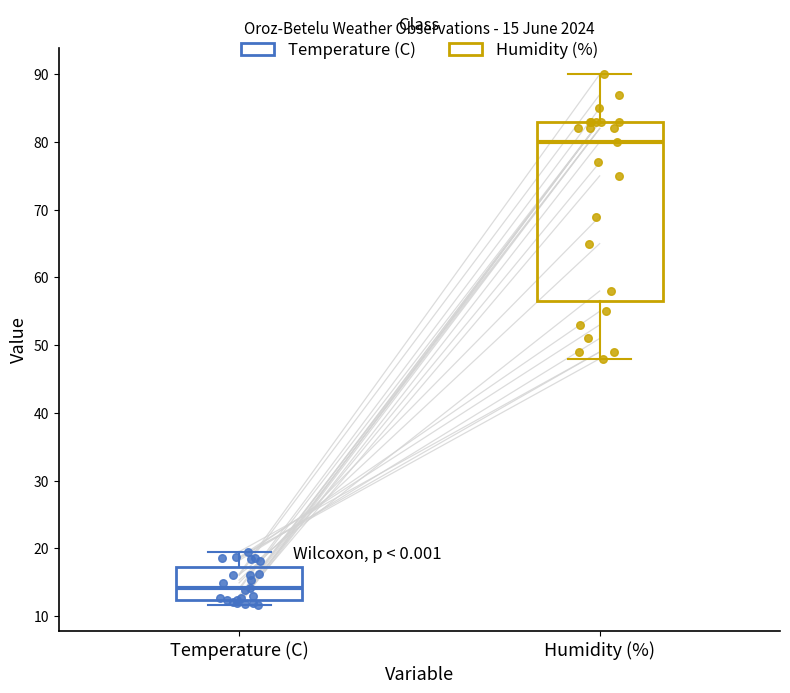

Comparing the boxes themselves (not the whiskers), which one is the tallest?

Humidity (%)